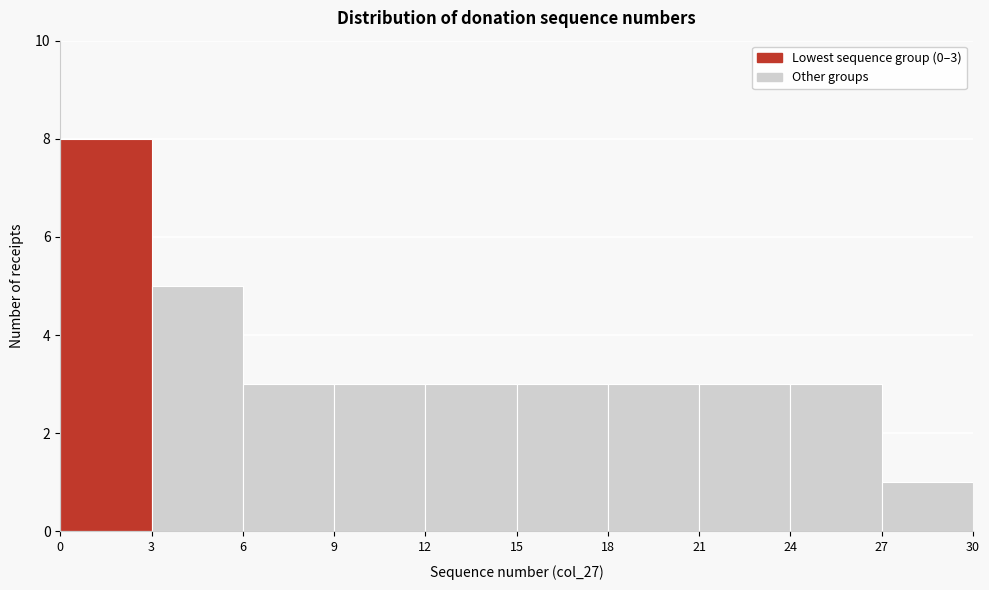

Over which range of the x-axis is the bar tallest?

0 to 3